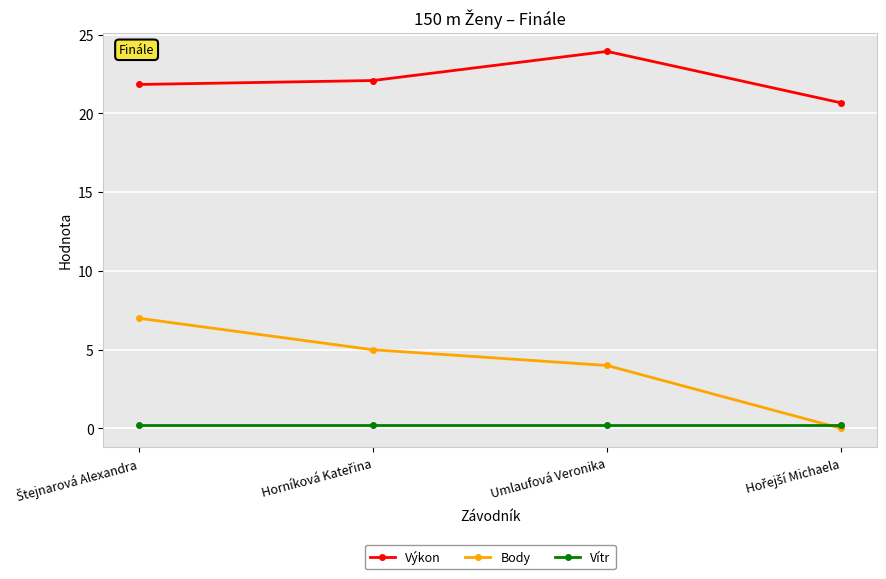

Which series has the largest range (max minus min)?

Body